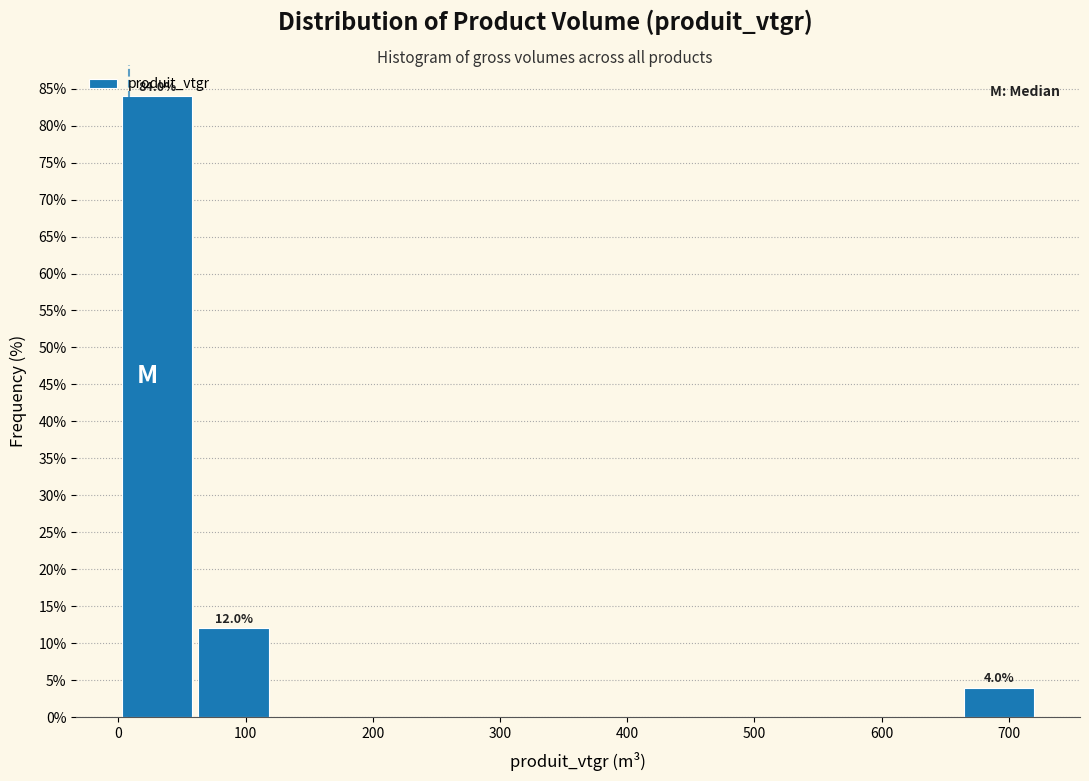

Which range on the x-axis has the tallest bar?

0 to 60